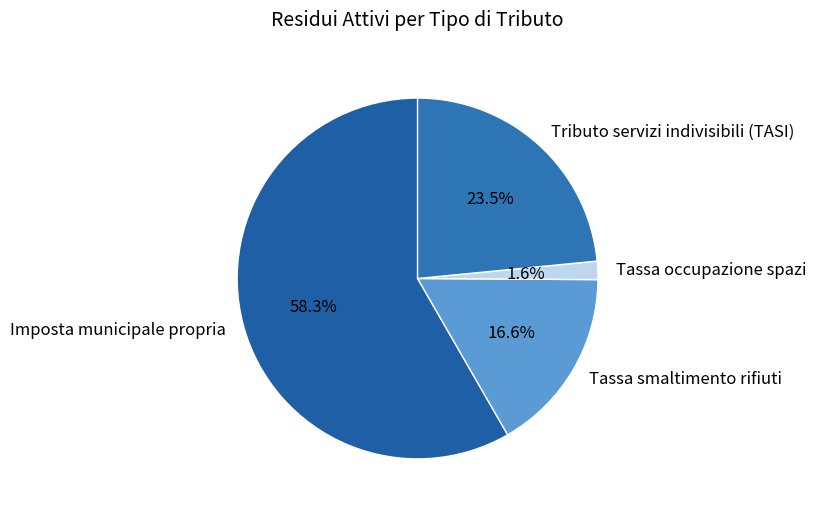

Between Tassa occupazione spazi and Imposta municipale propria, which is larger?

Imposta municipale propria